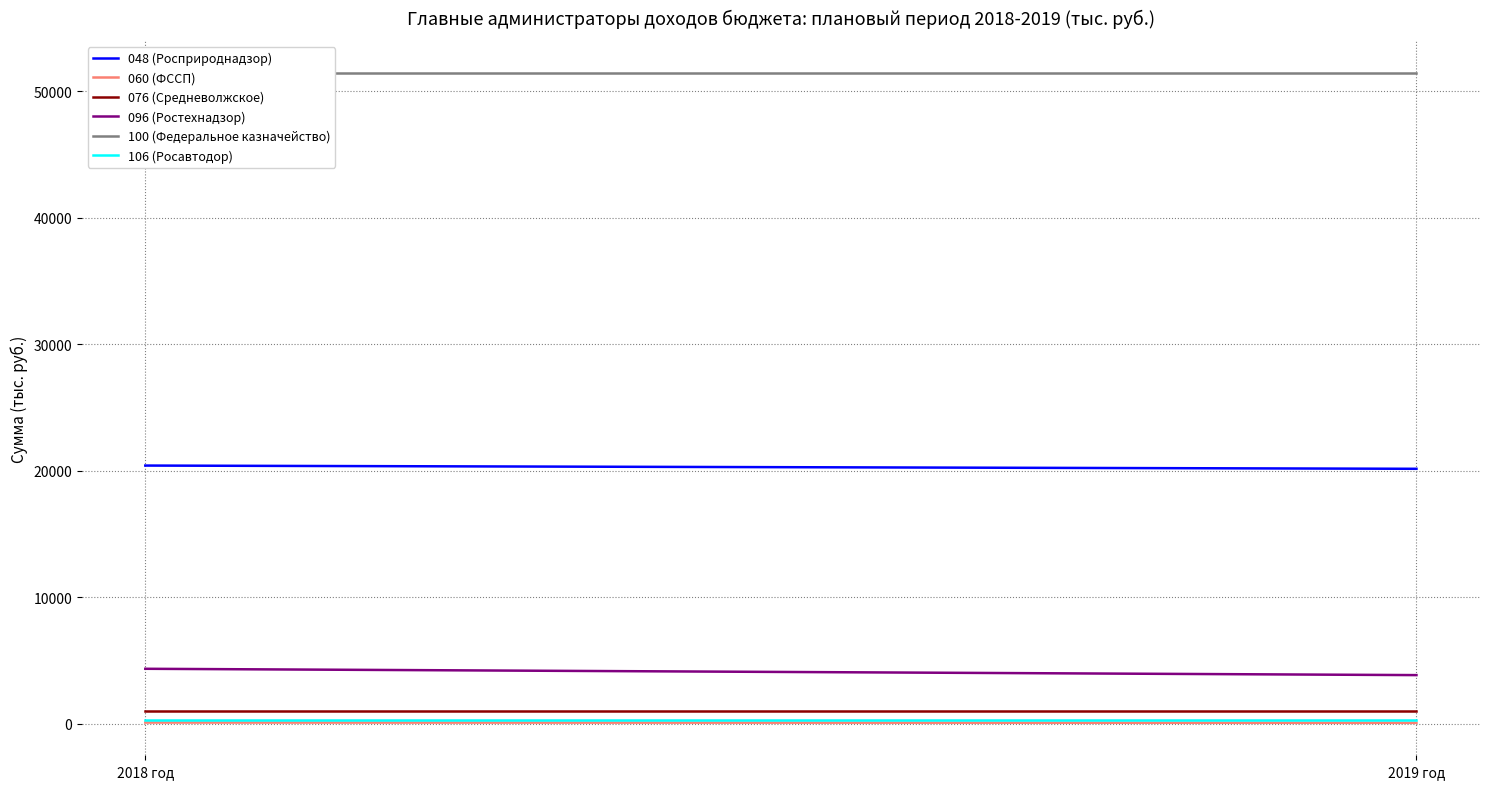

Is this an area chart (filled region under the line)?

No